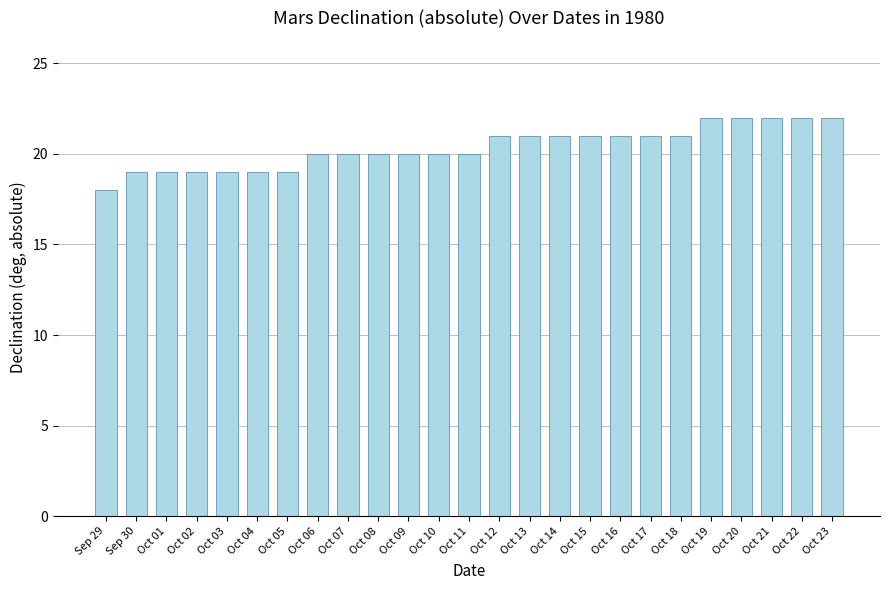

What is the sum of all values?

509